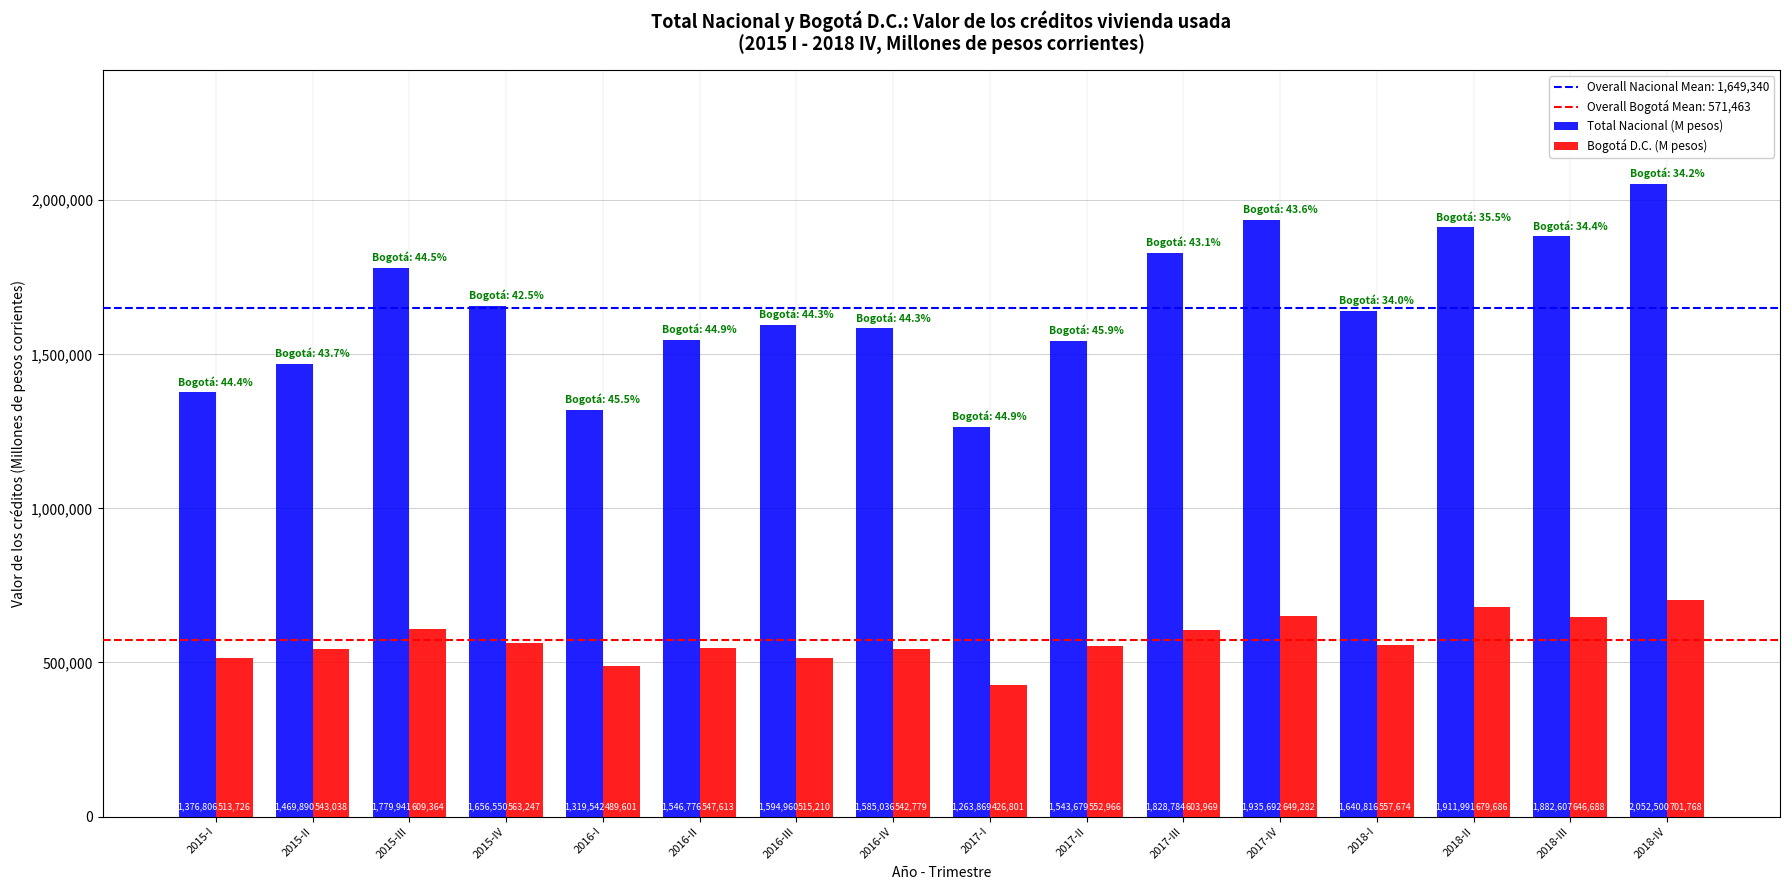

How many data points in Total Nacional (M pesos) are less than 1640816?

8